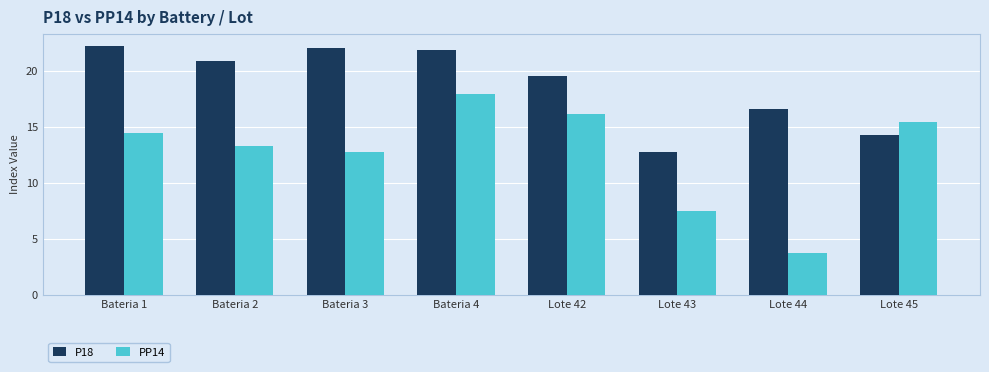

Are the bars horizontal?

No